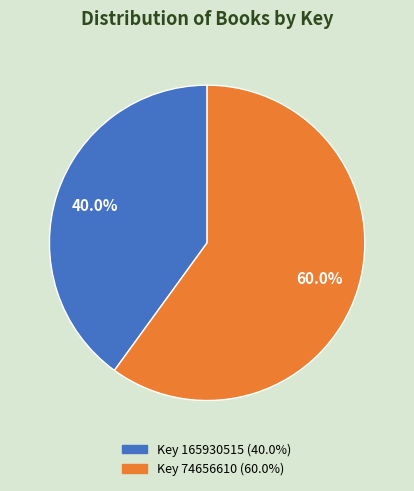

Count the number of slices in the pie.

2